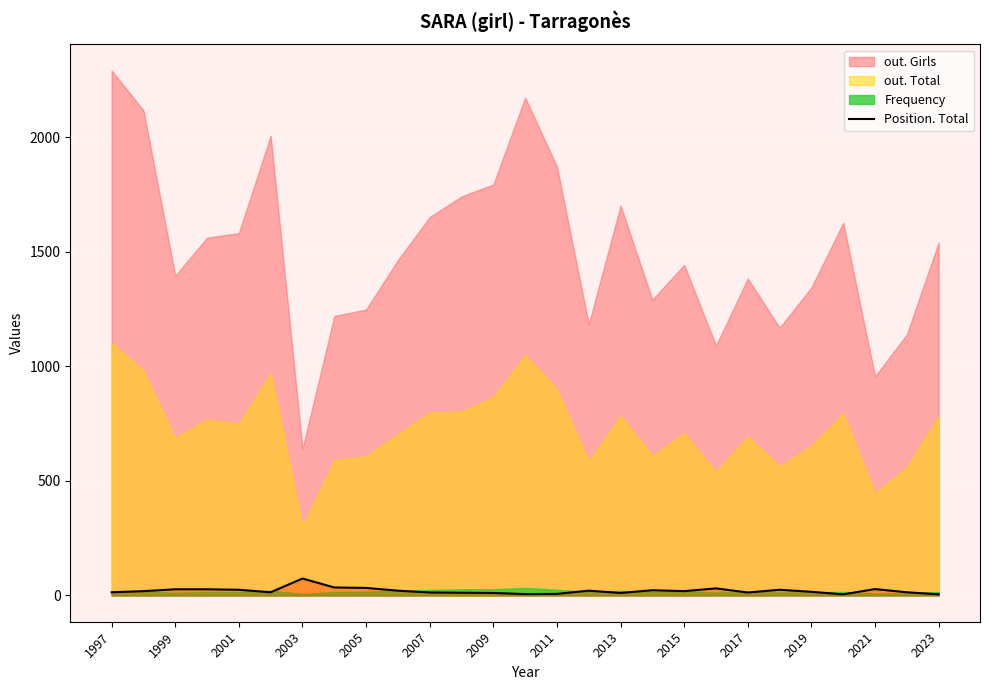

The chart shows a value of 8 at 25. True or false?

False